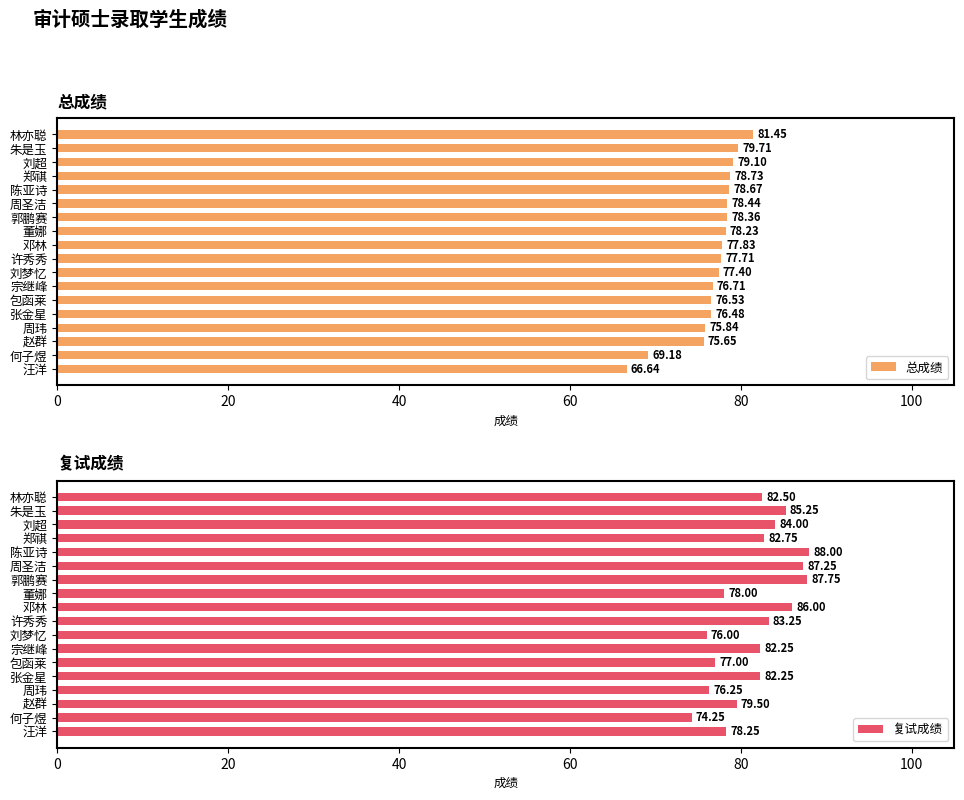

Rank the series by their average value, from highest to lowest.

复试成绩, 总成绩